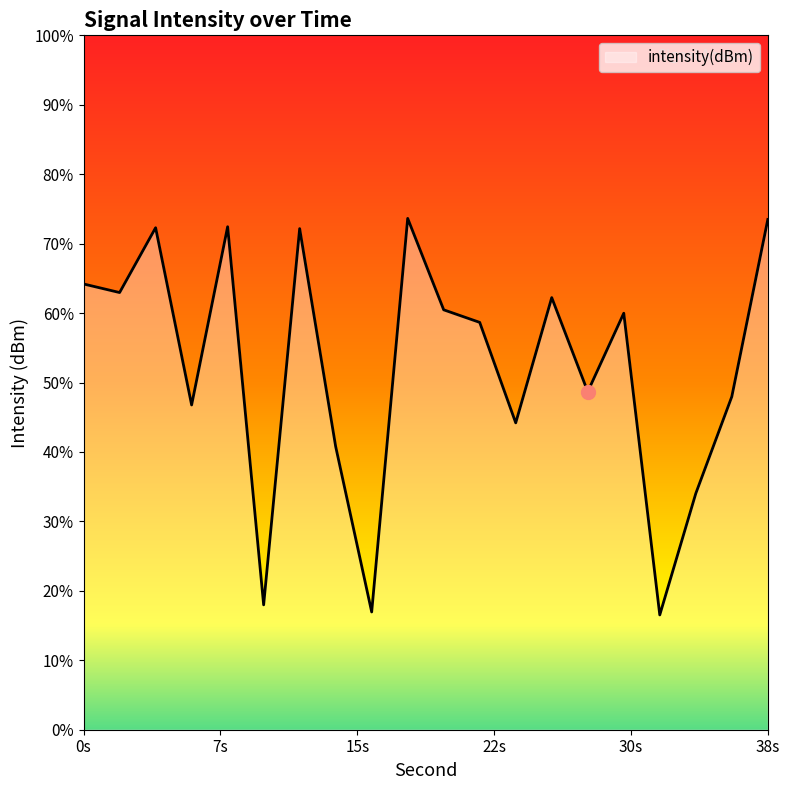

What is the value of the 19th point from the left?

-115.4